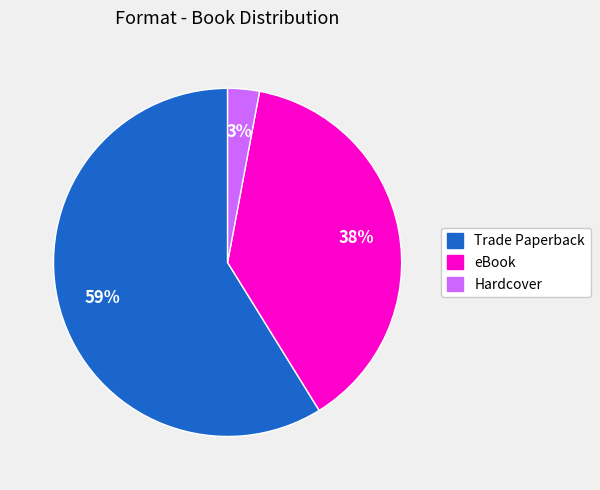

How many slices are in this pie chart?

3